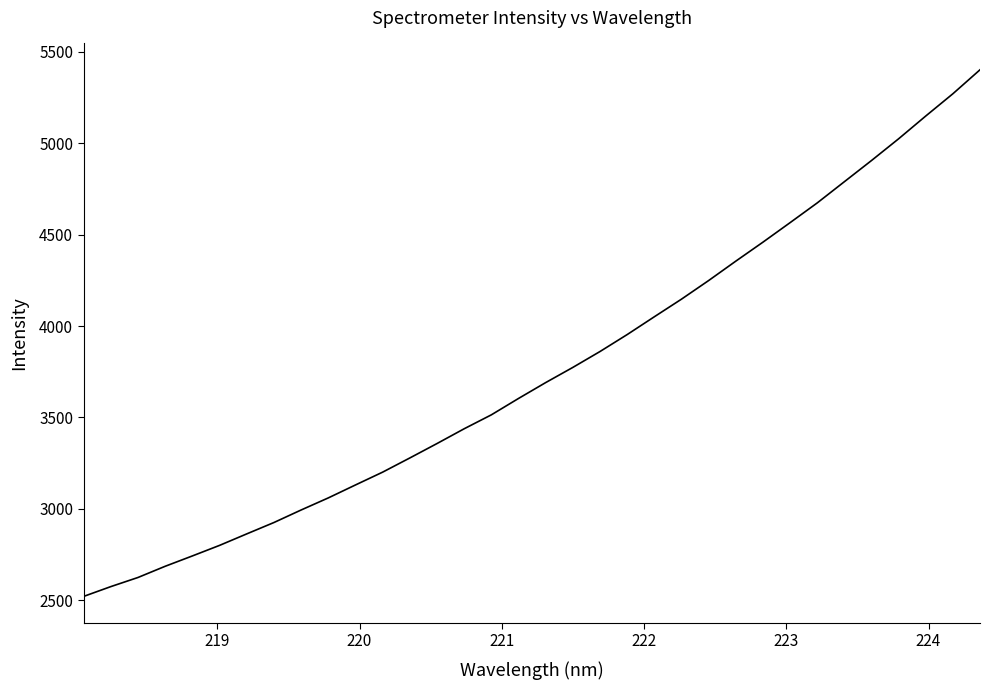

What is the minimum value shown in the chart?

2520.7